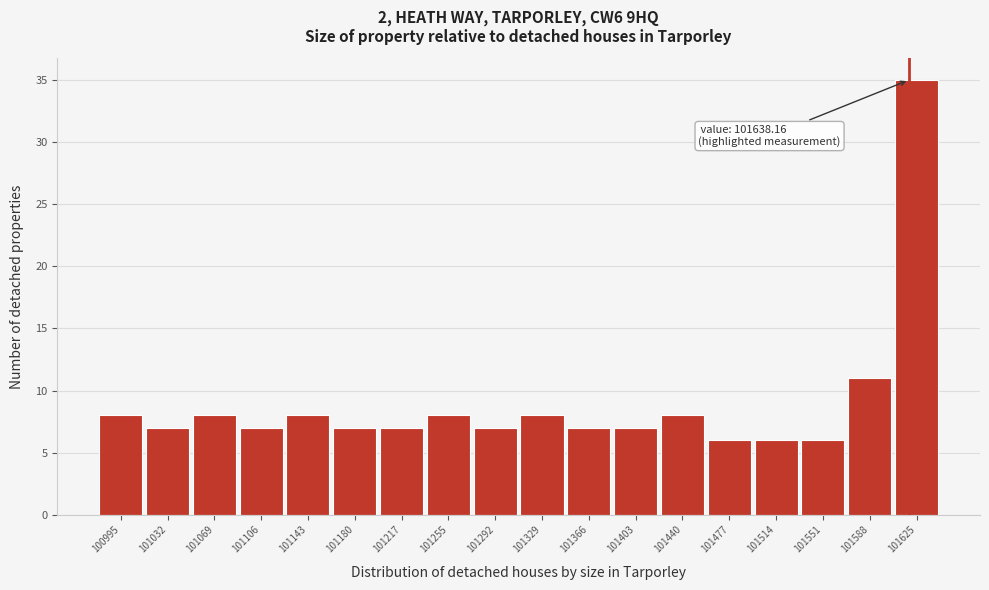

Reading left to right, transcribe all the data shown in this chart.

8	7	8	7	8	7	7	8	7	8	7	7	8	6	6	6	11	35